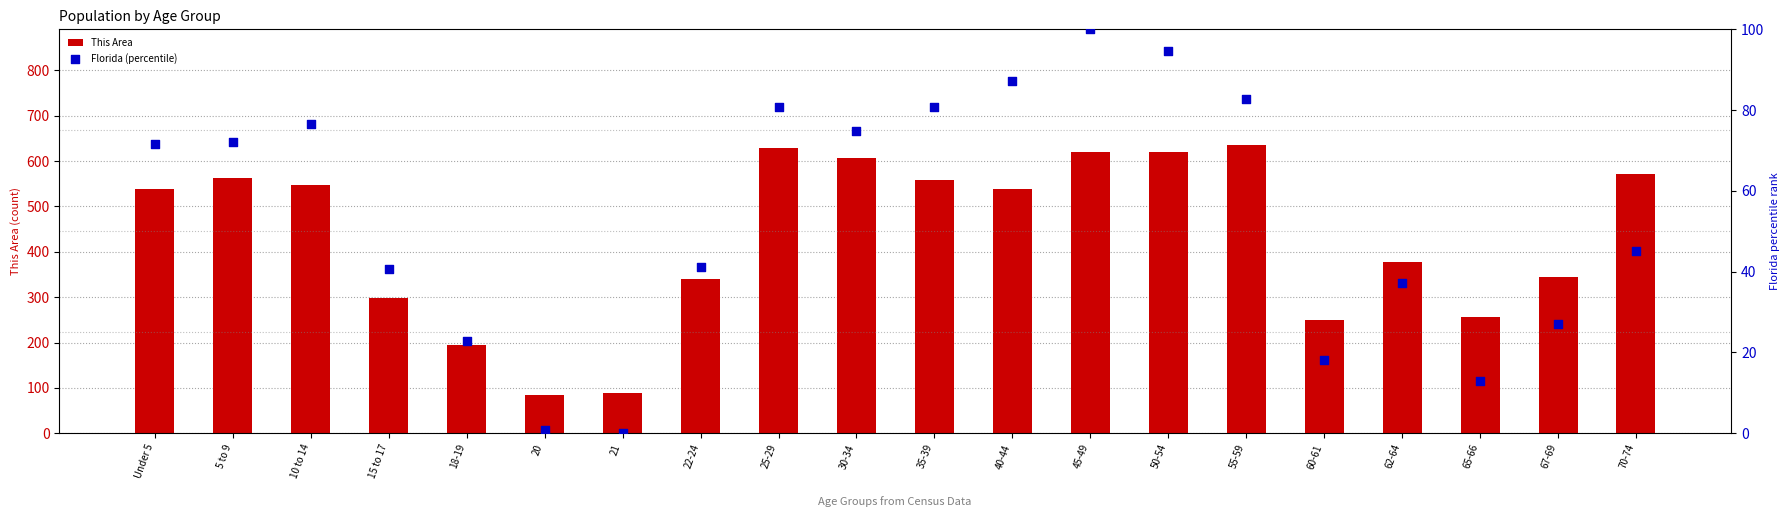

Which series reaches the maximum Y coordinate?

This Area